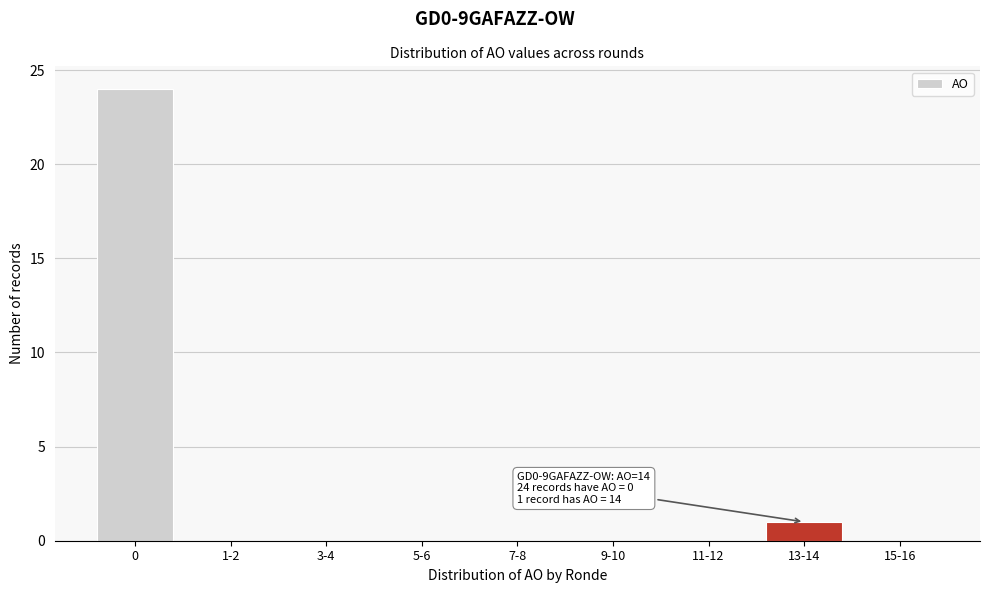

Reading left to right, transcribe all the data shown in this chart.

0=24	1-2=0	3-4=0	5-6=0	7-8=0	9-10=0	11-12=0	13-14=1	15-16=0